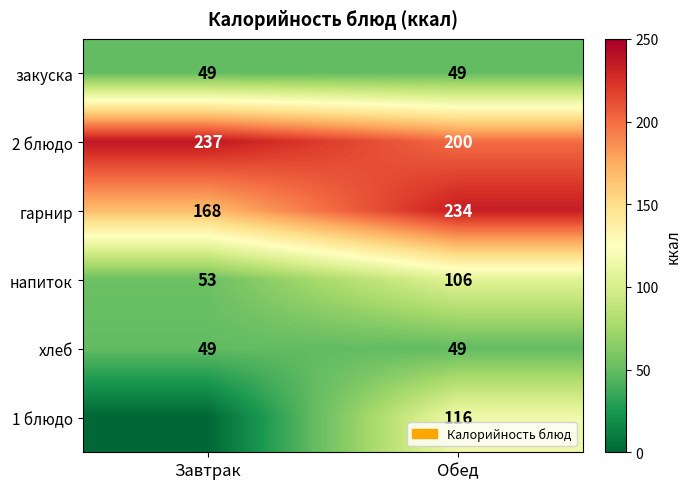

Is the value of гарнир at Обед greater than the value of напиток at Завтрак?

Yes